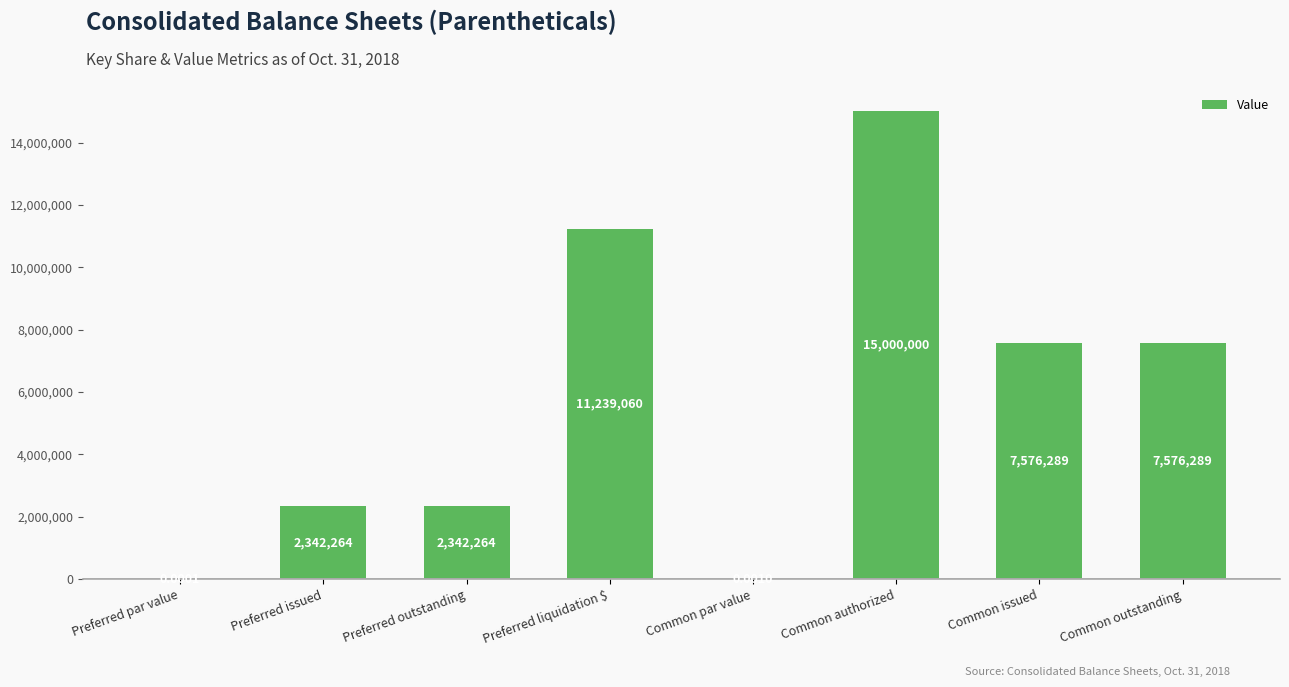

How many distinct data groups are displayed?

1